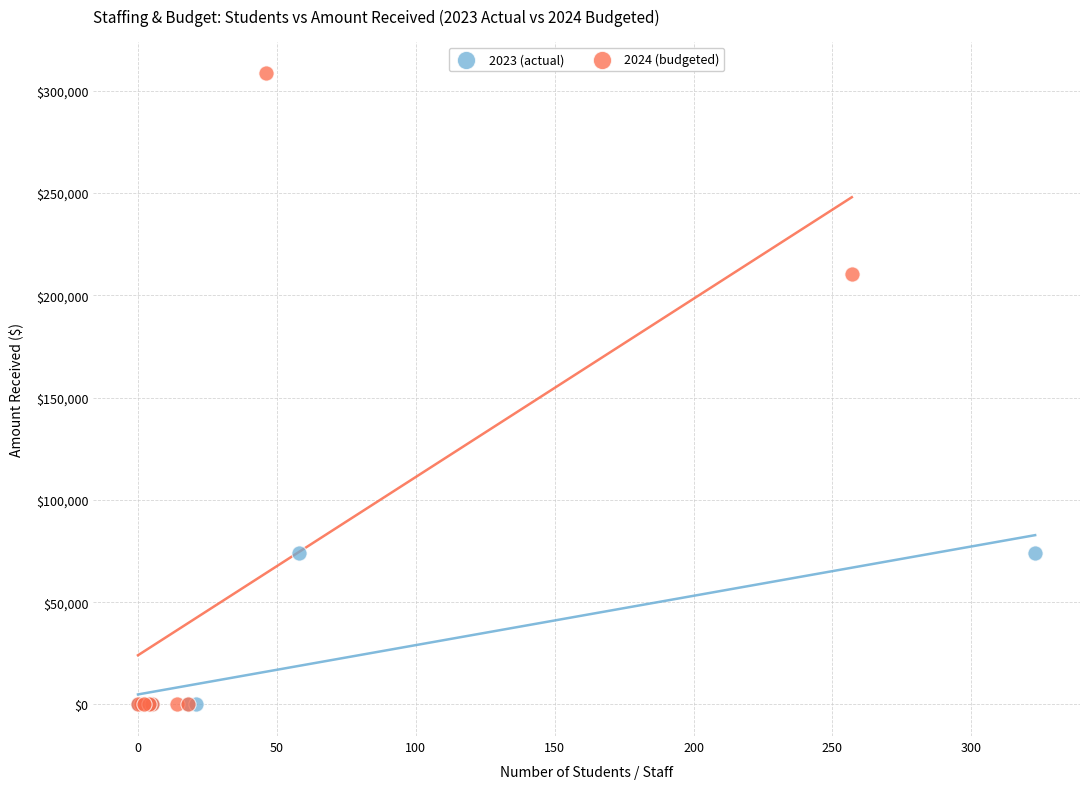

Which series reaches the maximum Y coordinate?

2024 (budgeted)